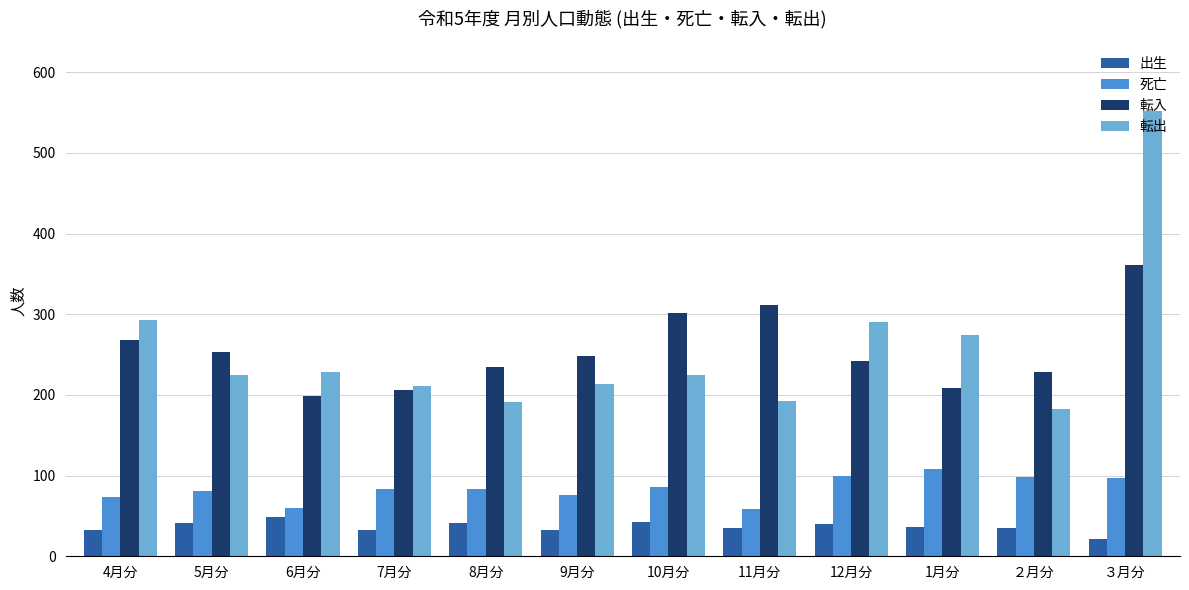

At which category is the sum across all series the highest?

３月分